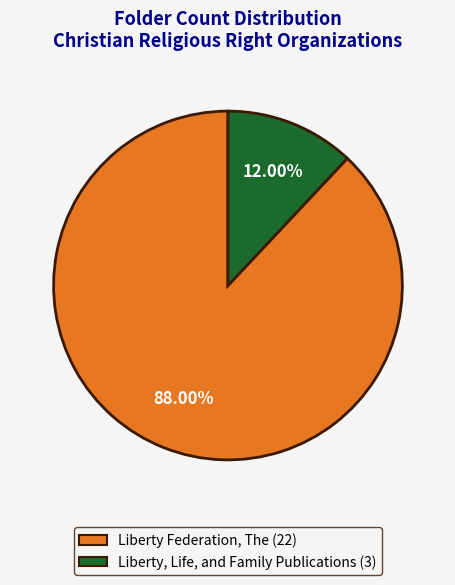

Between Liberty Federation, The (22) and Liberty, Life, and Family Publications (3), which is larger?

Liberty Federation, The (22)